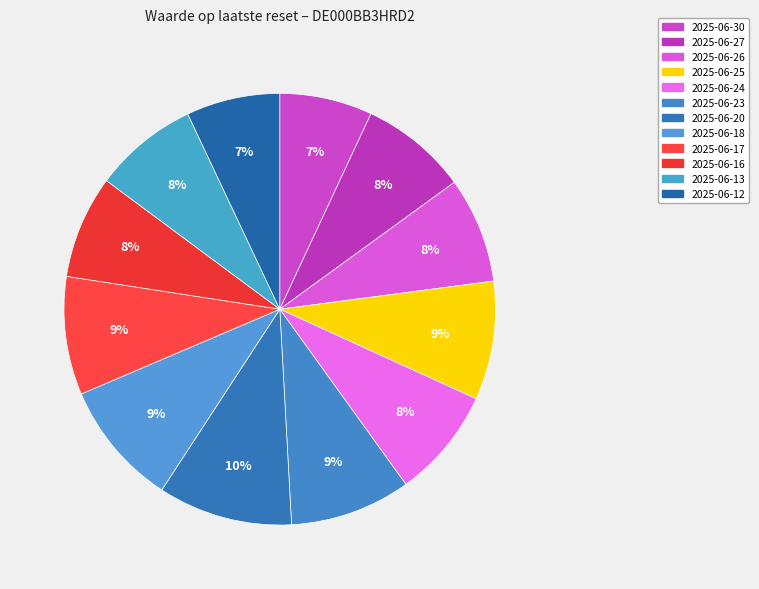

How many segments does this pie chart have?

12